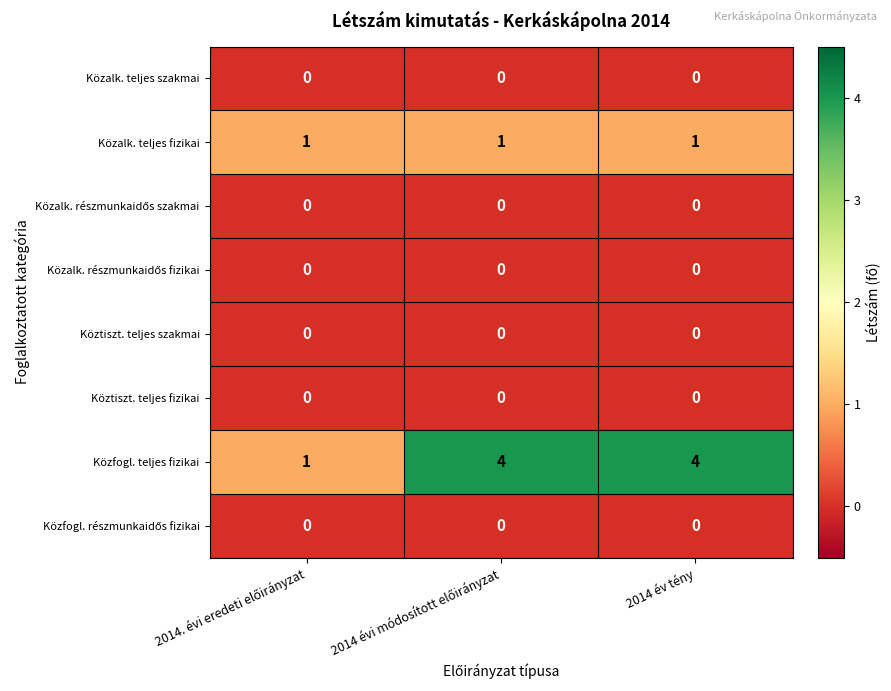

Which series has the largest range (max minus min)?

Közfogl. teljes fizikai